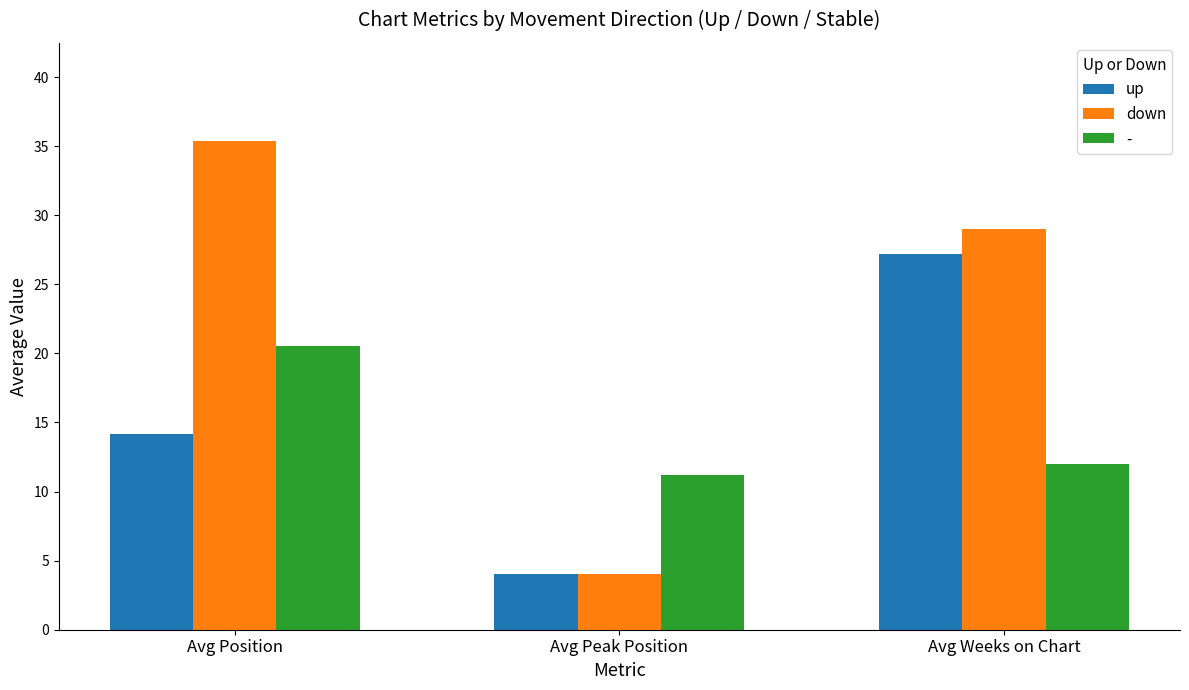

What is the difference between the highest and lowest values at Avg Position?

21.2